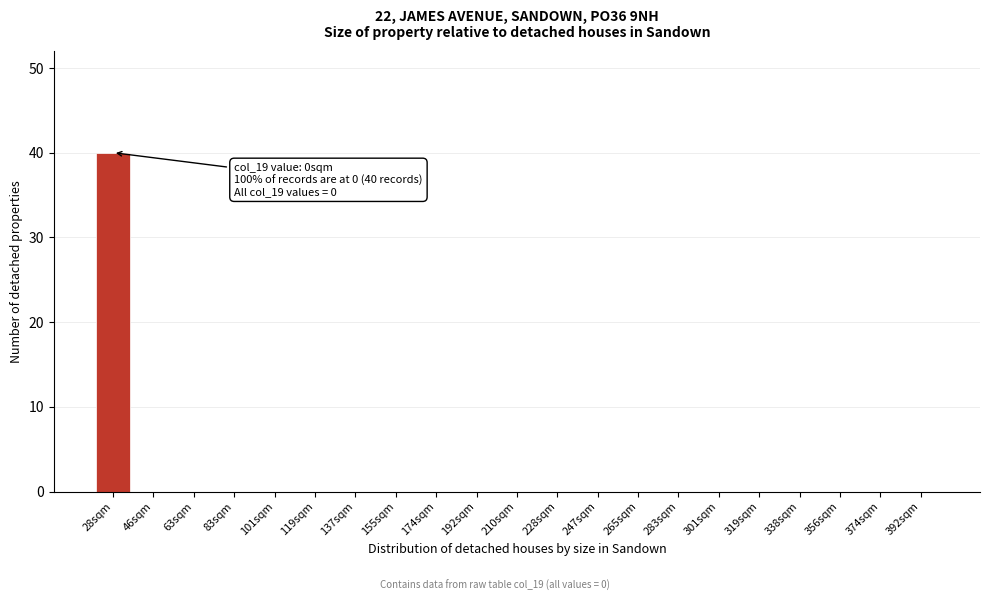

Reading left to right, list all the values displayed in this chart.

28sqm=40	46sqm=0	63sqm=0	83sqm=0	101sqm=0	119sqm=0	137sqm=0	155sqm=0	174sqm=0	192sqm=0	210sqm=0	228sqm=0	247sqm=0	265sqm=0	283sqm=0	301sqm=0	319sqm=0	338sqm=0	356sqm=0	374sqm=0	392sqm=0